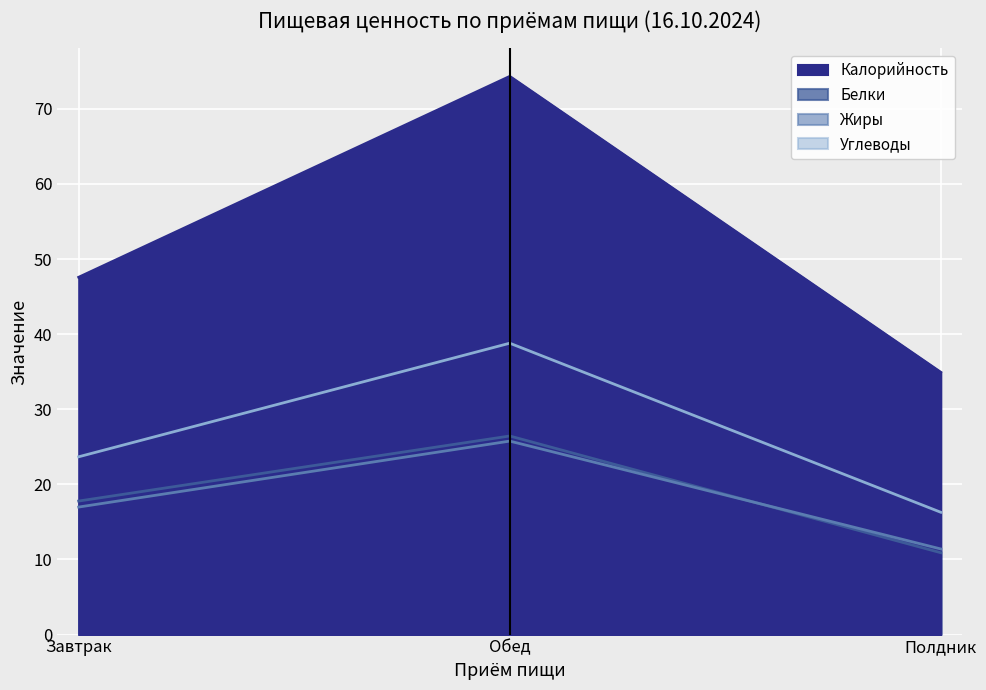

How many values in the Жиры series are below 16?

1